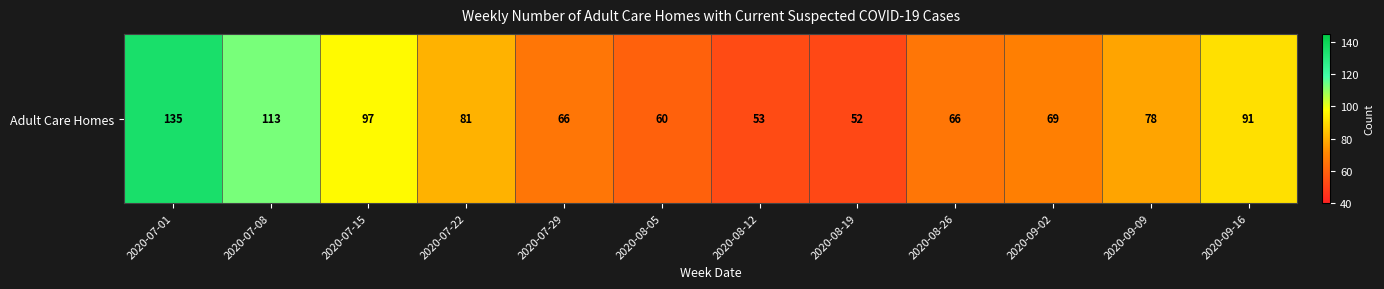

What is the sum of the values at 2020-07-29 and 2020-07-15?

163